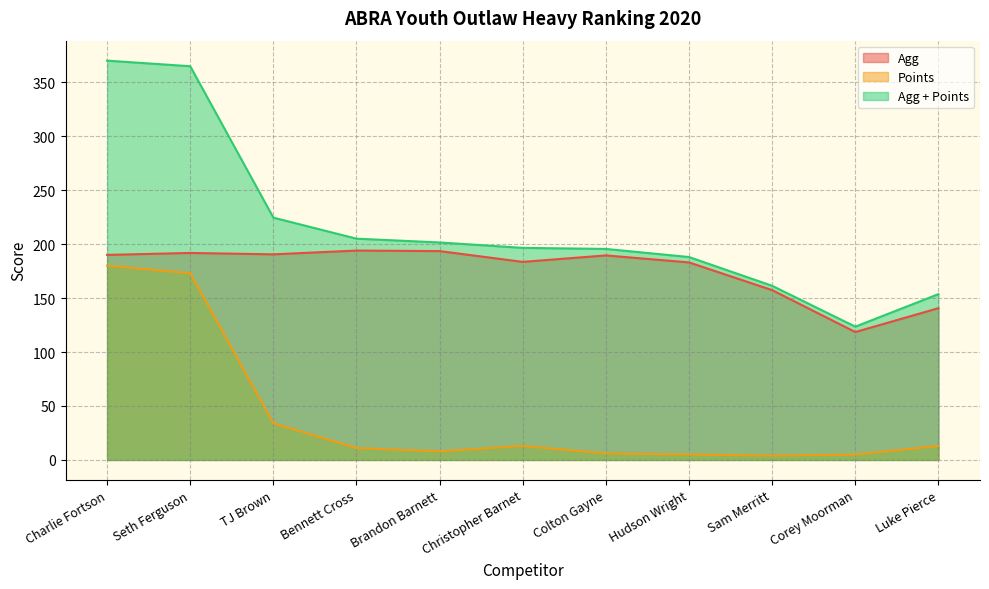

True or false: Agg + Points and Target Total cross at least once.

False